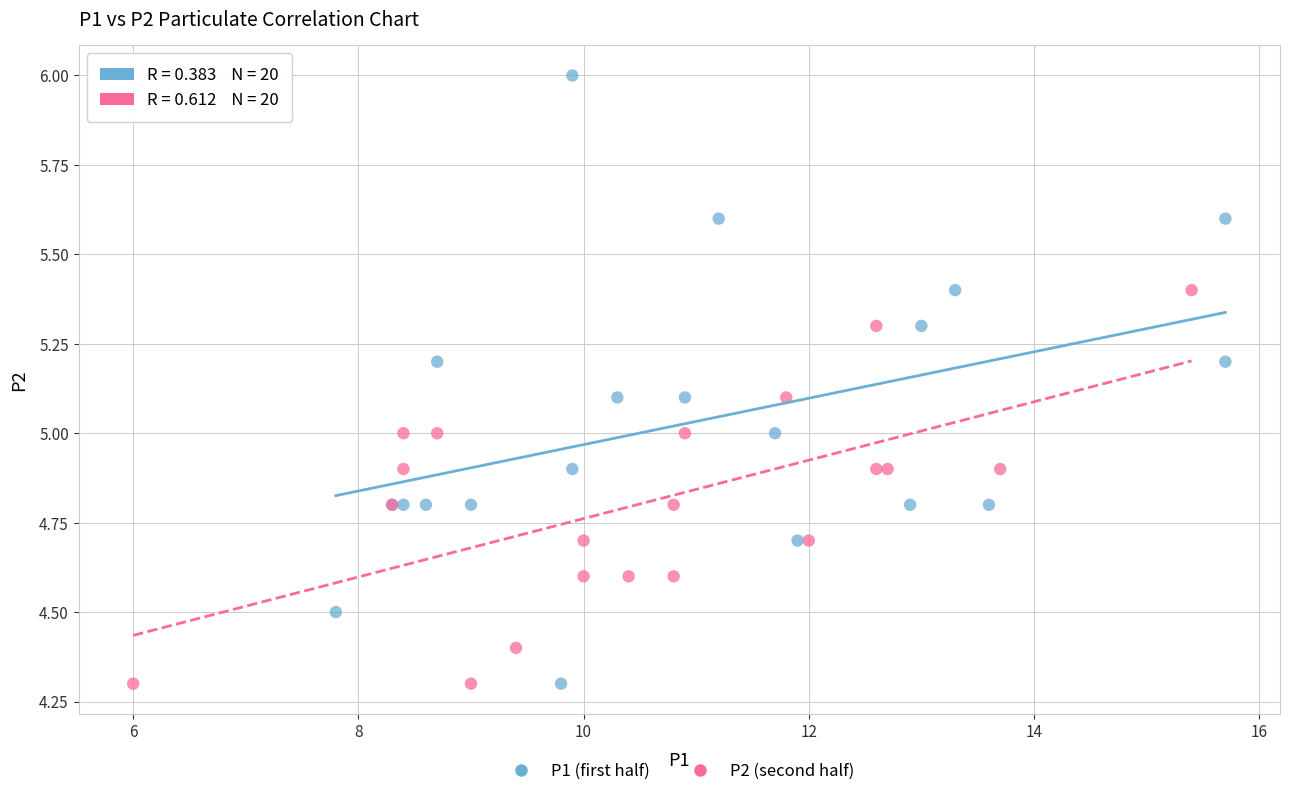

What are all the series names shown in the legend?

P1 (first half), P2 (second half)